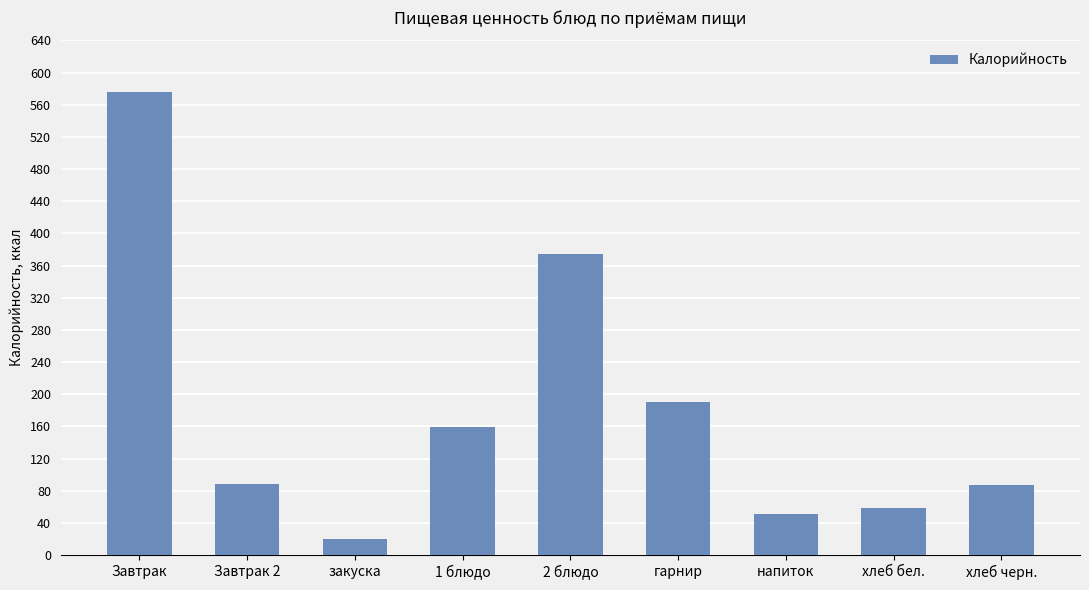

What is the smallest value displayed?

20.2